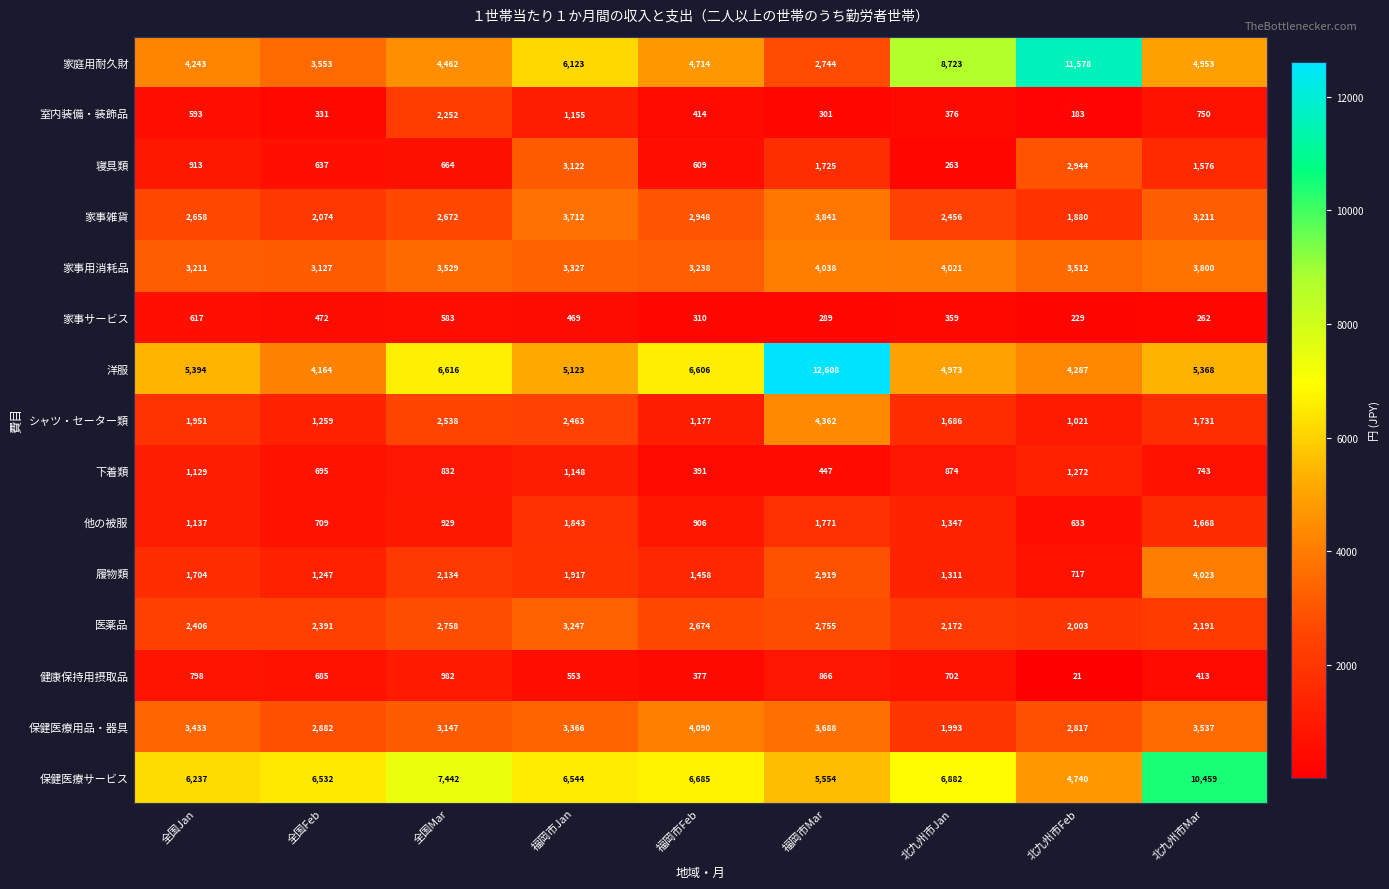

What is the difference between the highest and lowest values at 全国Mar?

6859